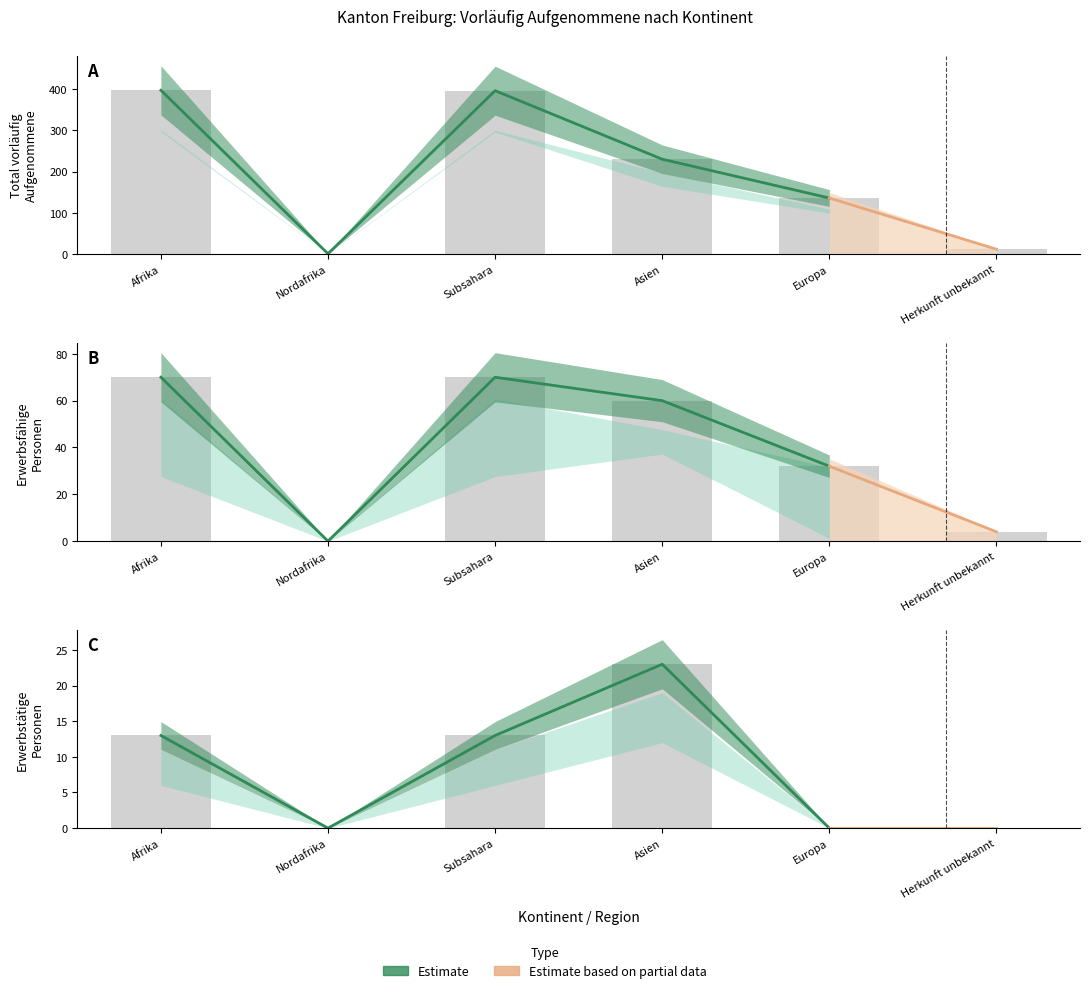

Which label corresponds to the smallest value in the chart?

Nordafrika